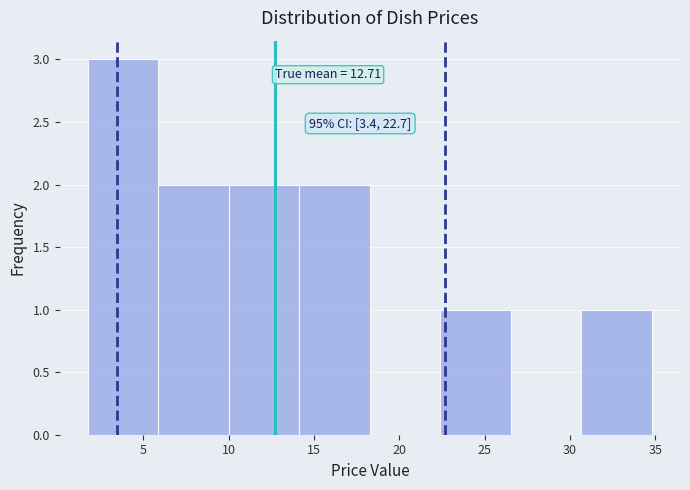

Over which range of the x-axis is the bar tallest?

2.0 to 6.0